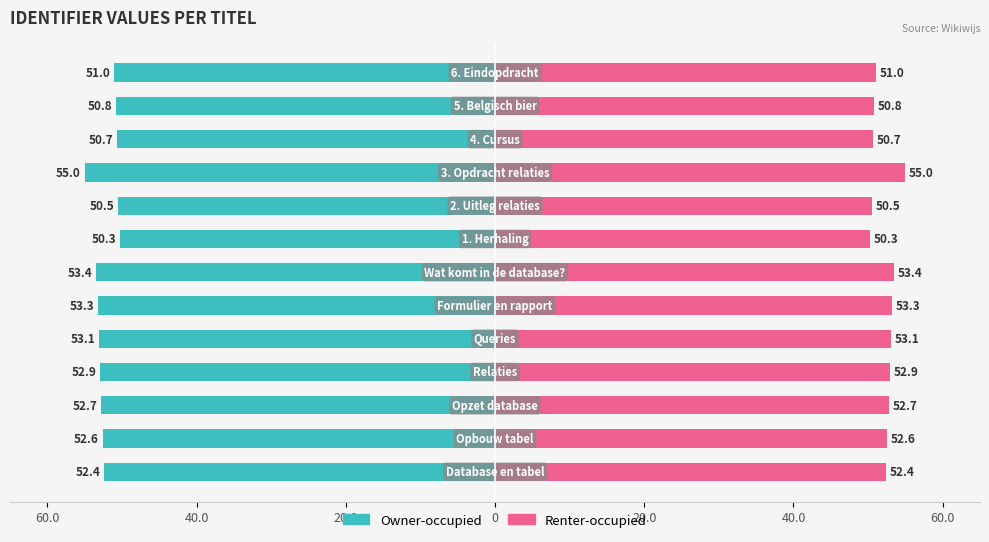

How many groups of bars are there?

13